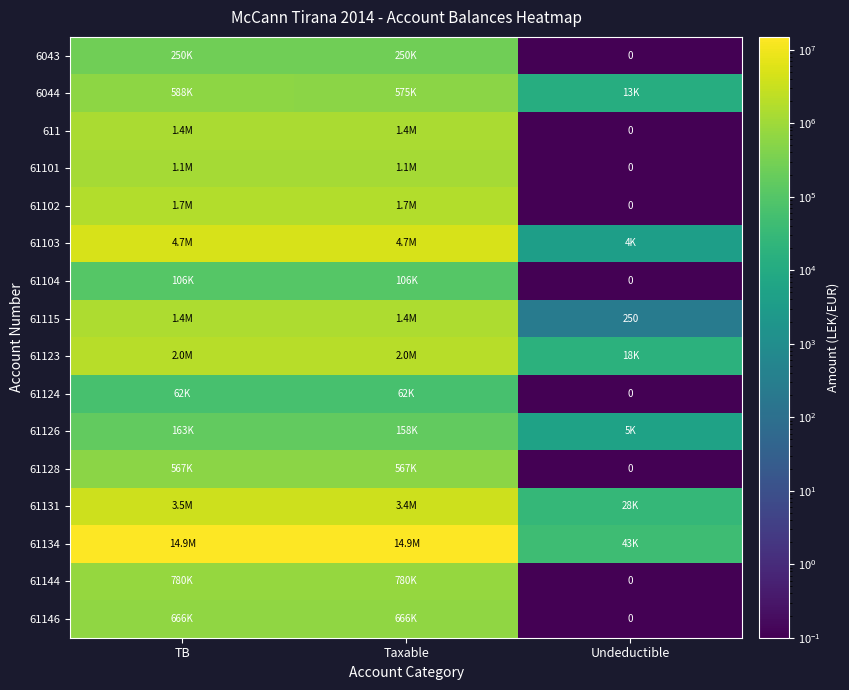

What is the difference between the 6044 values at Undeductible and Taxable?

562474.9